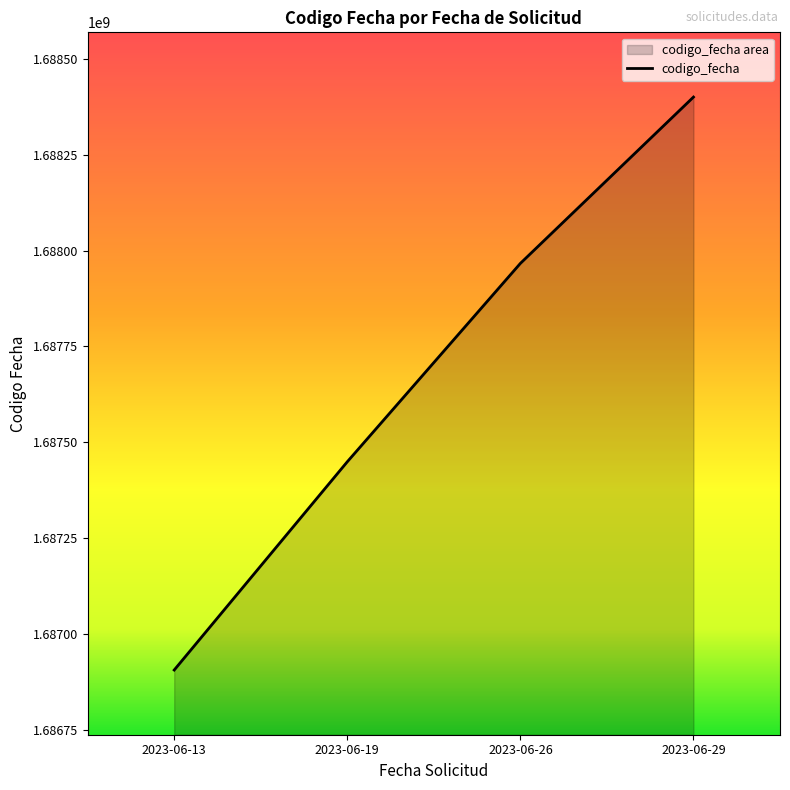

What is the change in value from 2023-06-13 to 2023-06-19?

+543069